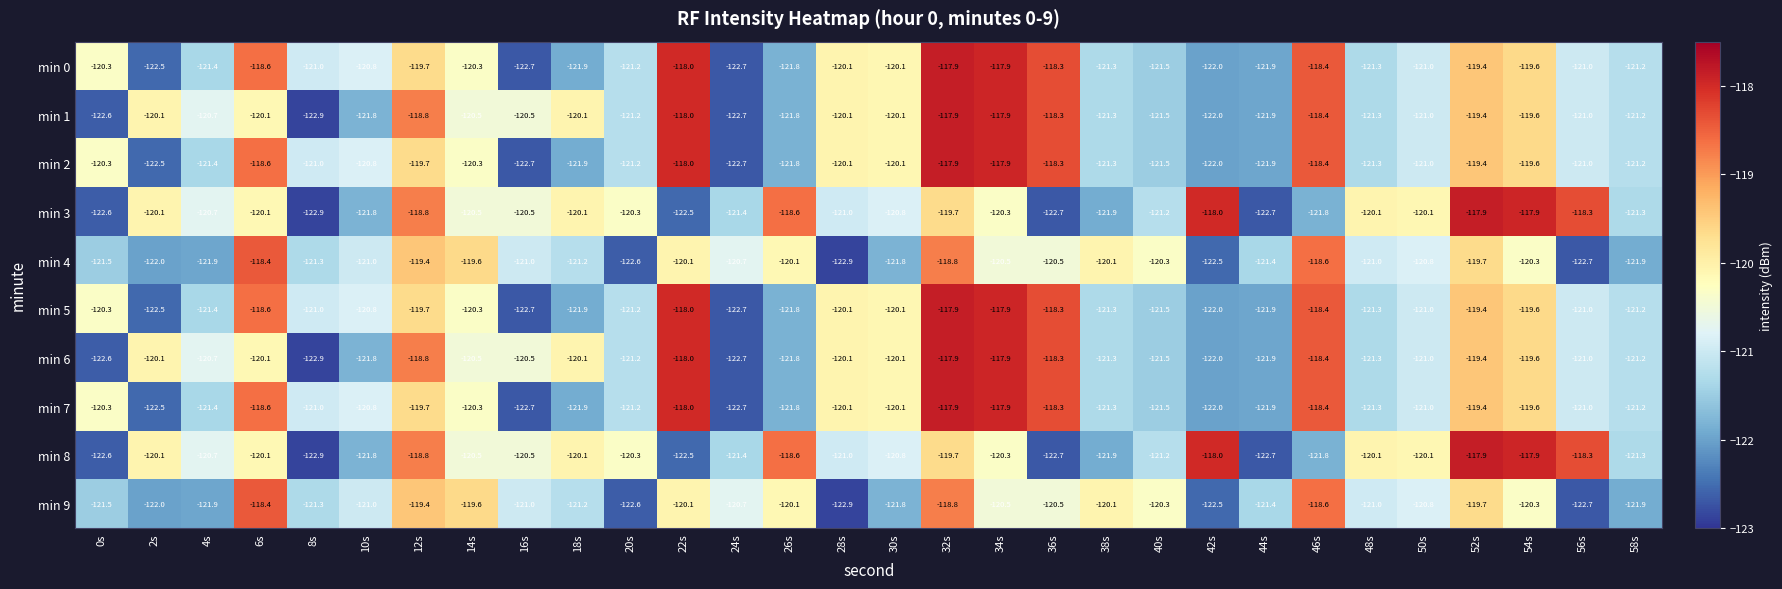

Where does the min 6 series first go above -120?

12s